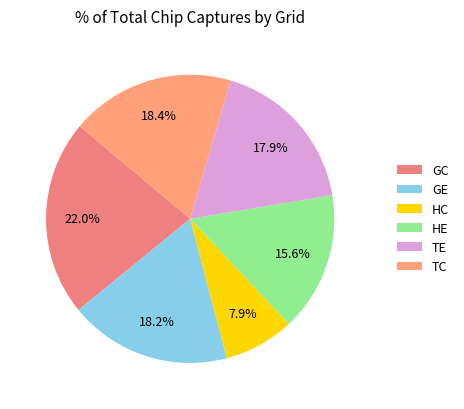

Is it true that GE is 18% of the pie?

True